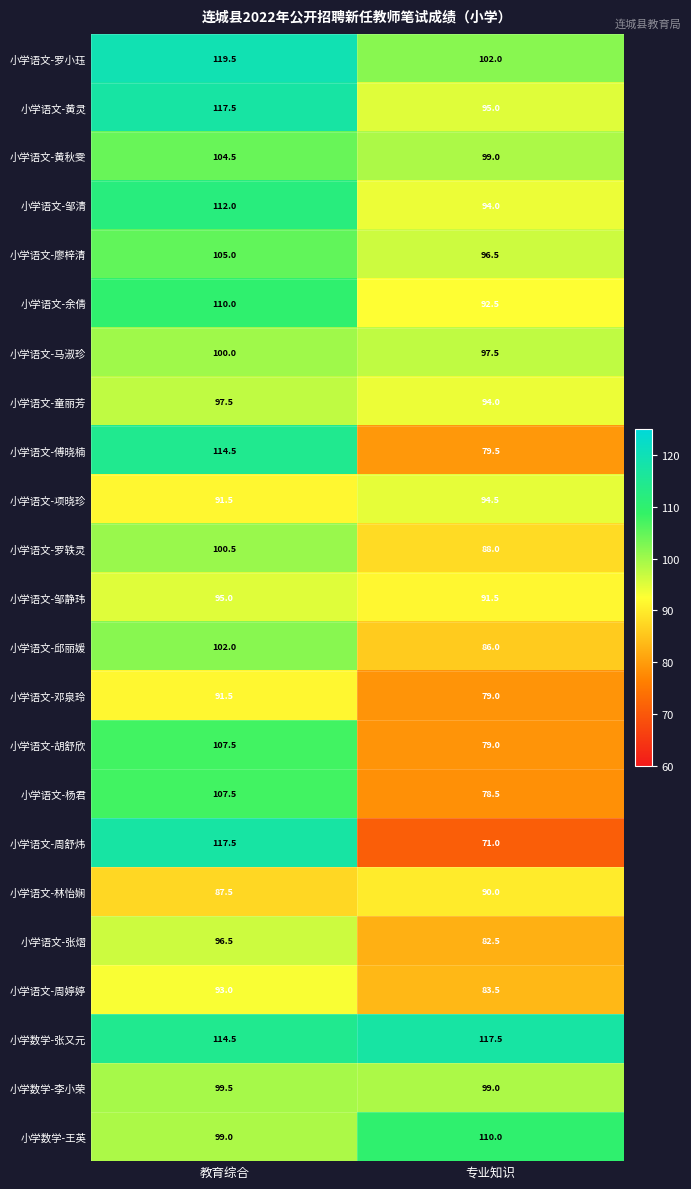

At which label is 小学语文-童丽芳 closest to 95?

专业知识